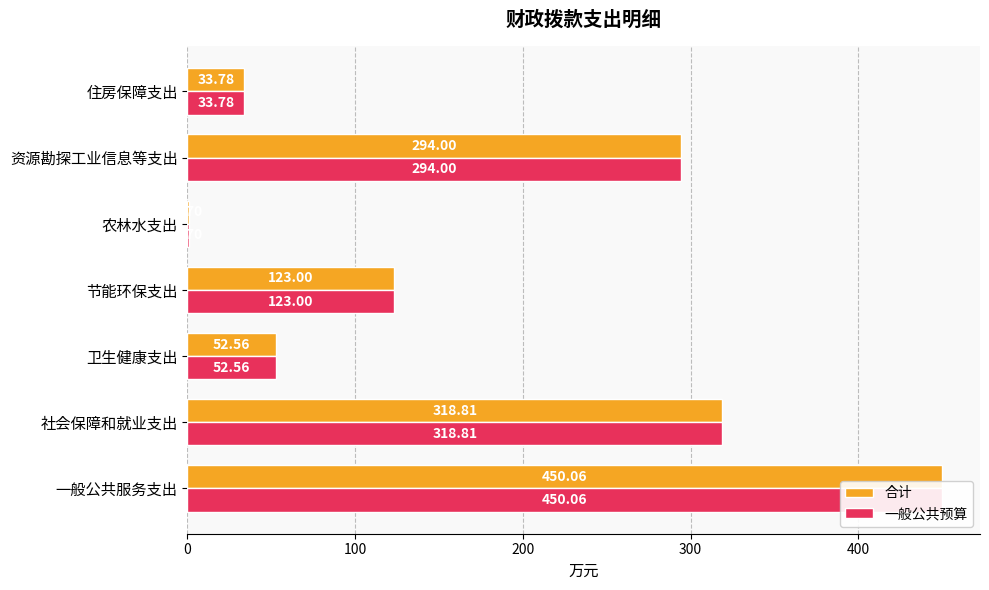

What is the greatest value displayed?

450.1